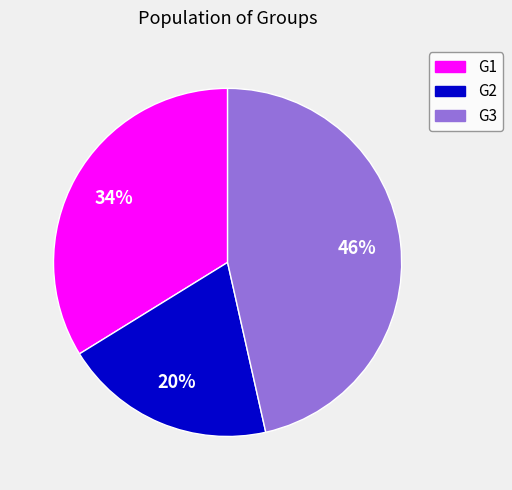

The G3 slice represents 46% of the pie. True or false?

True